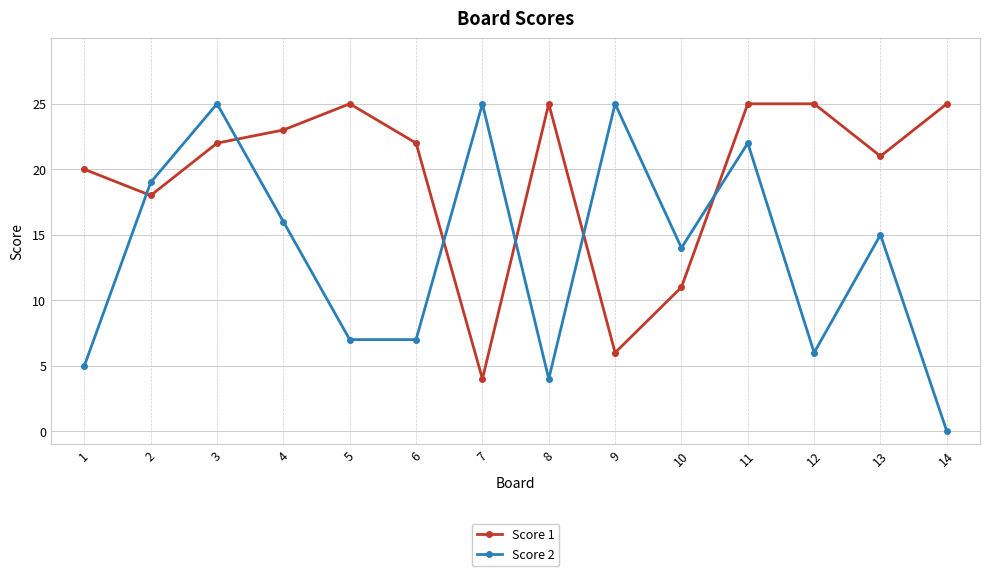

What is the sum of the Score 1 values at 7 and 5?

29